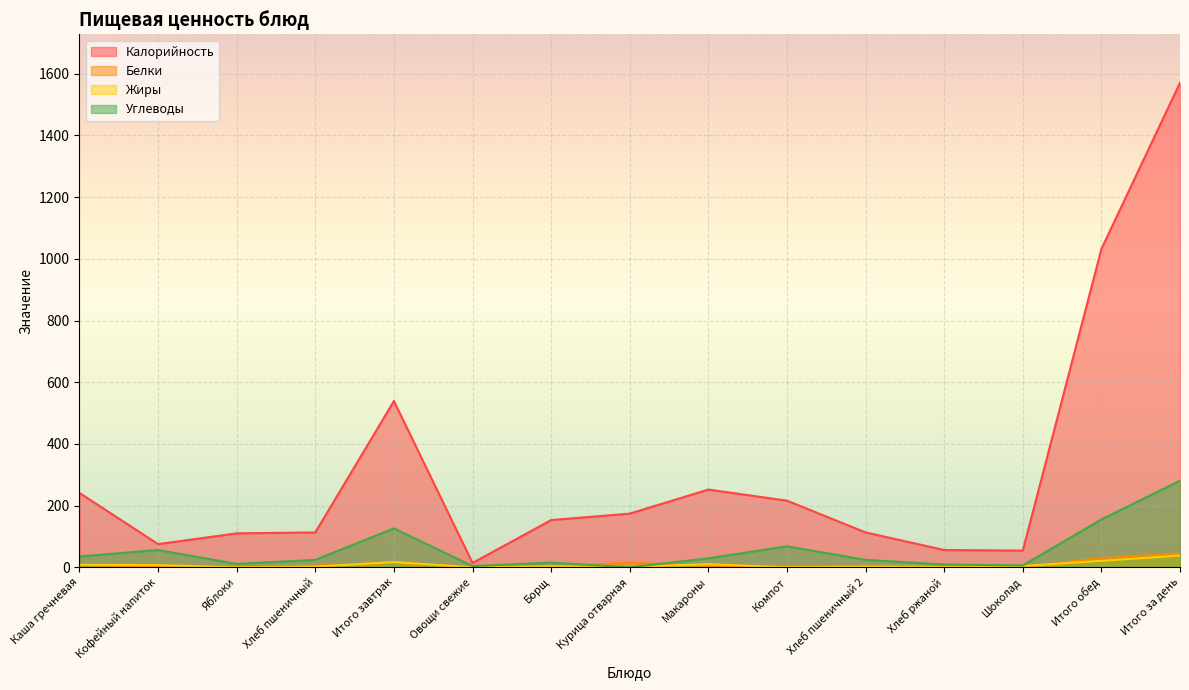

What is the total value across all series at Компот?

285